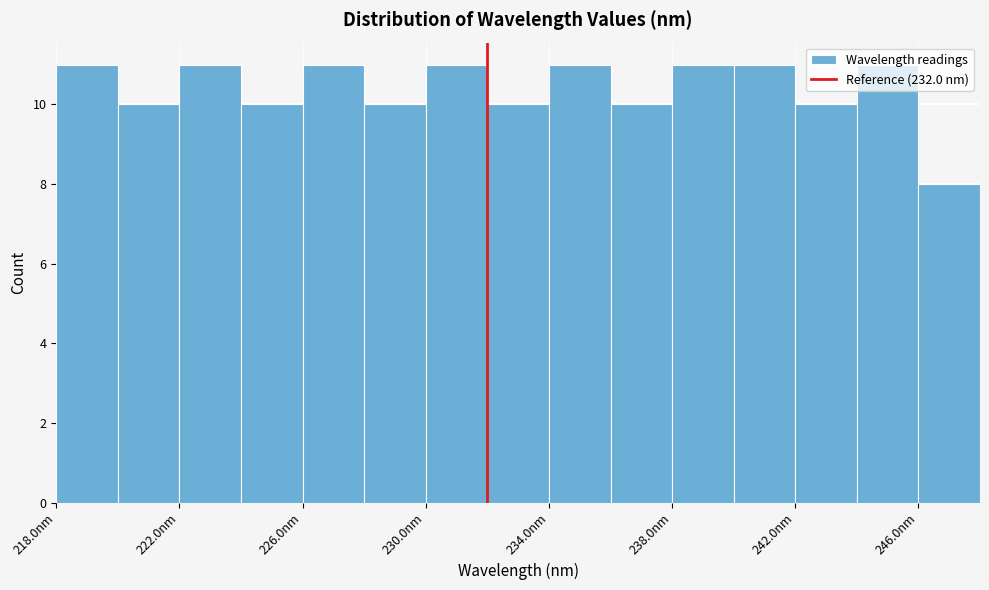

Reading left to right, list every bar in this chart as the range it spans on the x-axis followed by its height. The values are not printed on the chart, so give them approximately, as read against the axis.

218 to 220: 11
220 to 222: 10
222 to 224: 11
224 to 226: 10
226 to 228: 11
228 to 230: 10
230 to 232: 11
232 to 234: 10
234 to 236: 11
236 to 238: 10
238 to 240: 11
240 to 242: 11
242 to 244: 10
244 to 246: 11
246 to 248: 8